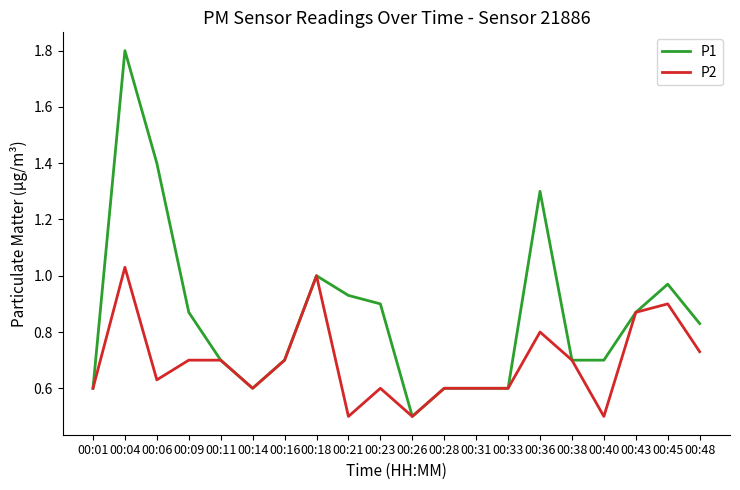

The value of P1 at 00:45 is 1.0. True or false?

True